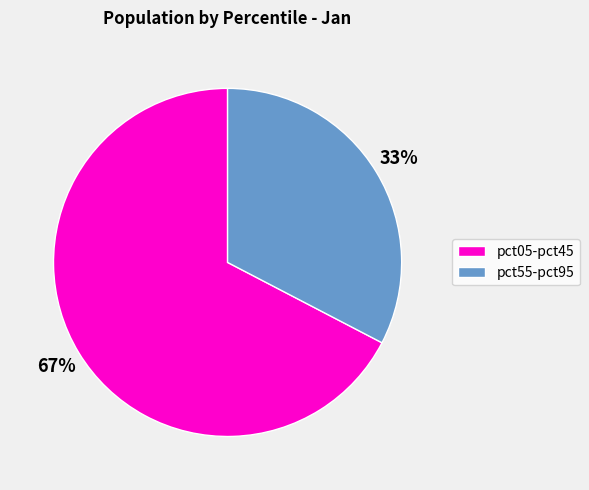

What is the smallest slice in the pie chart?

pct55-pct95